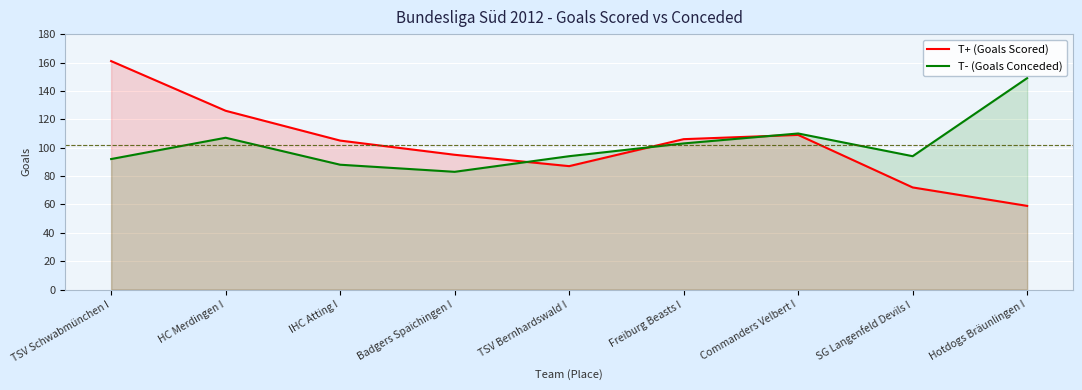

What is the sum of all T- (Goals Conceded) values?

920